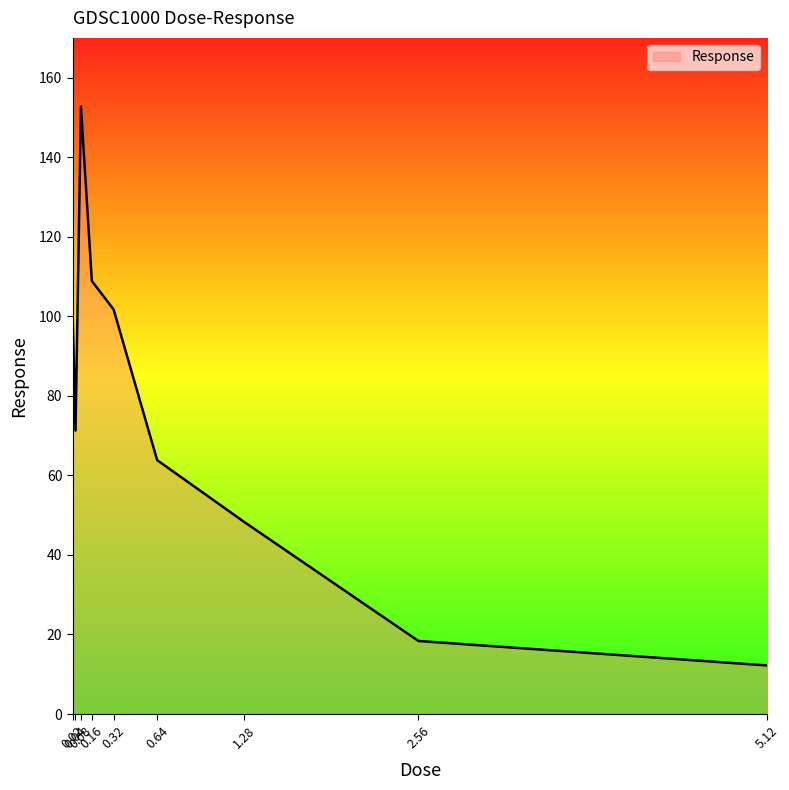

List the labels in order of value, smallest first.

5.12, 2.56, 1.28, 0.64, 0.04, 0.02, 0.32, 0.16, 0.08